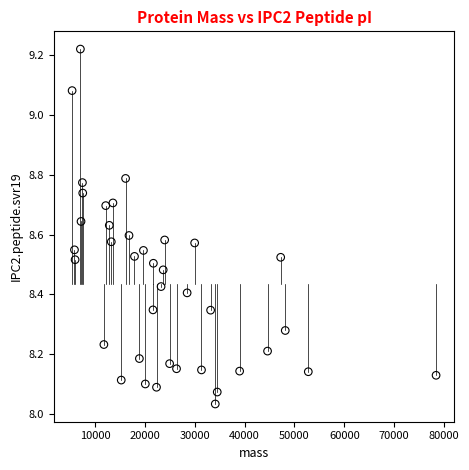

What is the range of X values (max minus min)?

73029.3